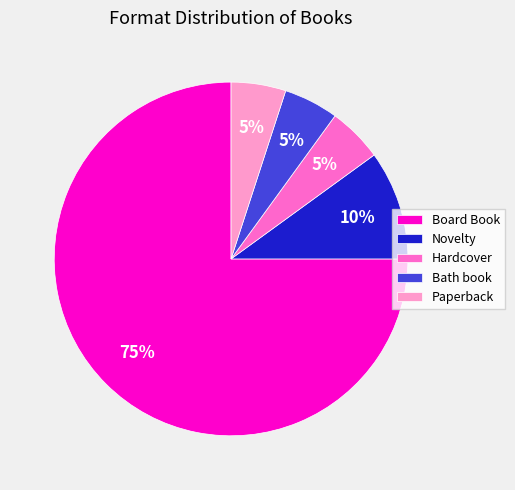

Approximately how many times larger is the value at Bath book compared to Board Book?

0.1